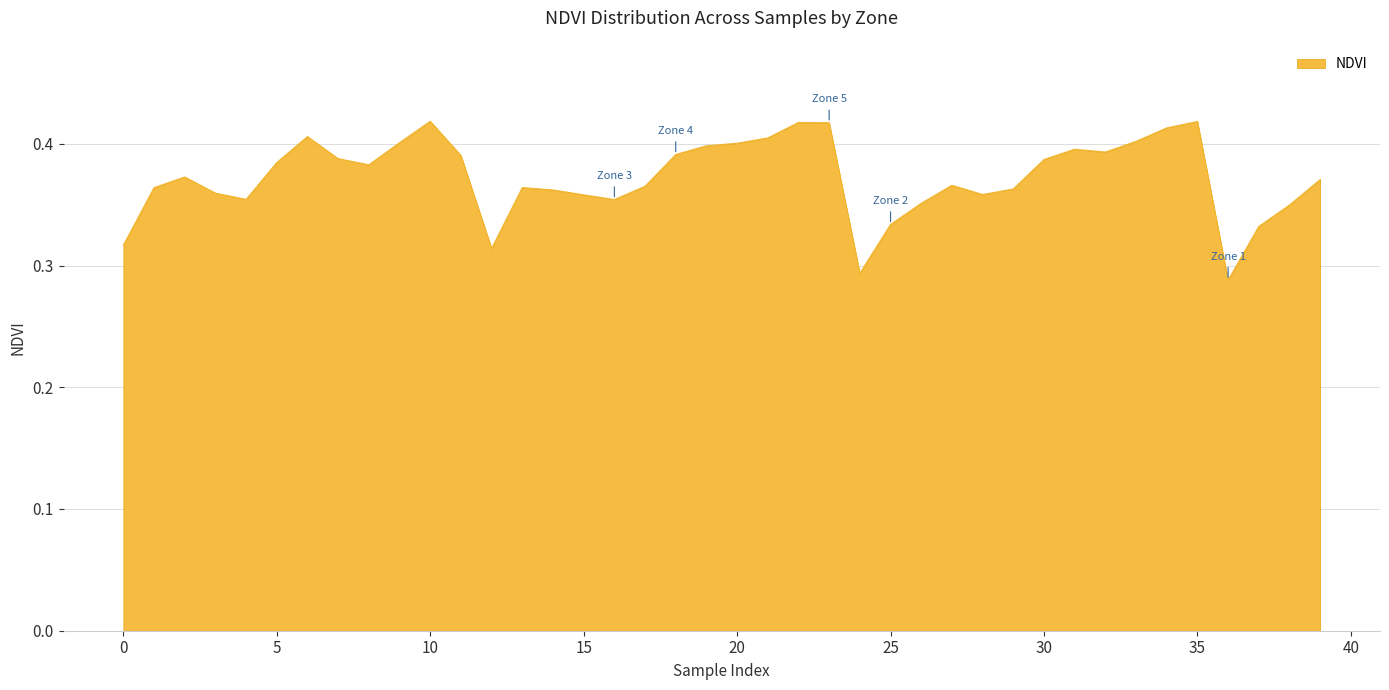

Which label corresponds to the largest value in the chart?

10